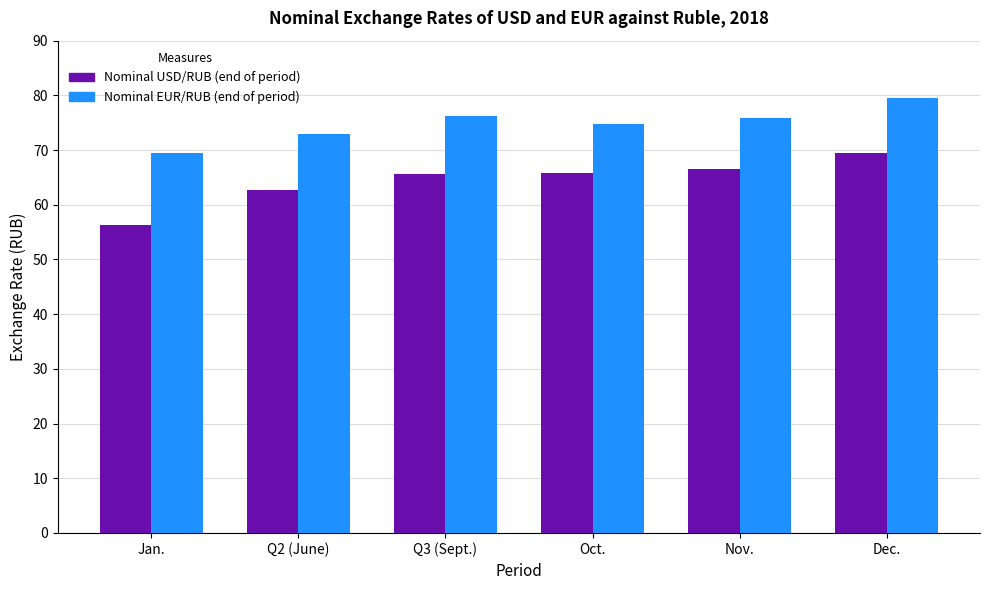

What is the difference between the maximum and minimum values in the Nominal EUR/RUB (end of period) series?

9.9